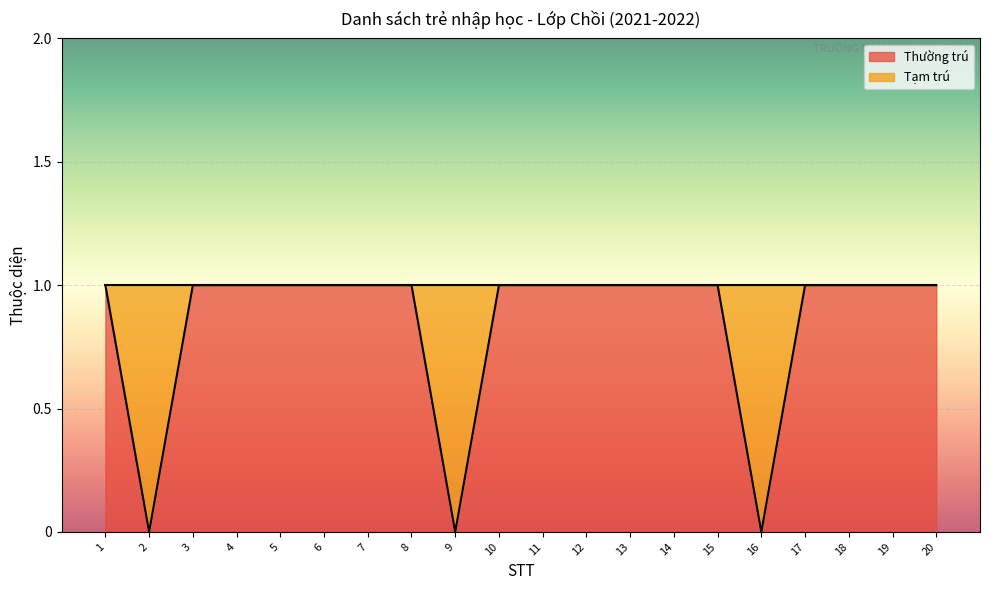

What is the value of the 11th point from the left?

1